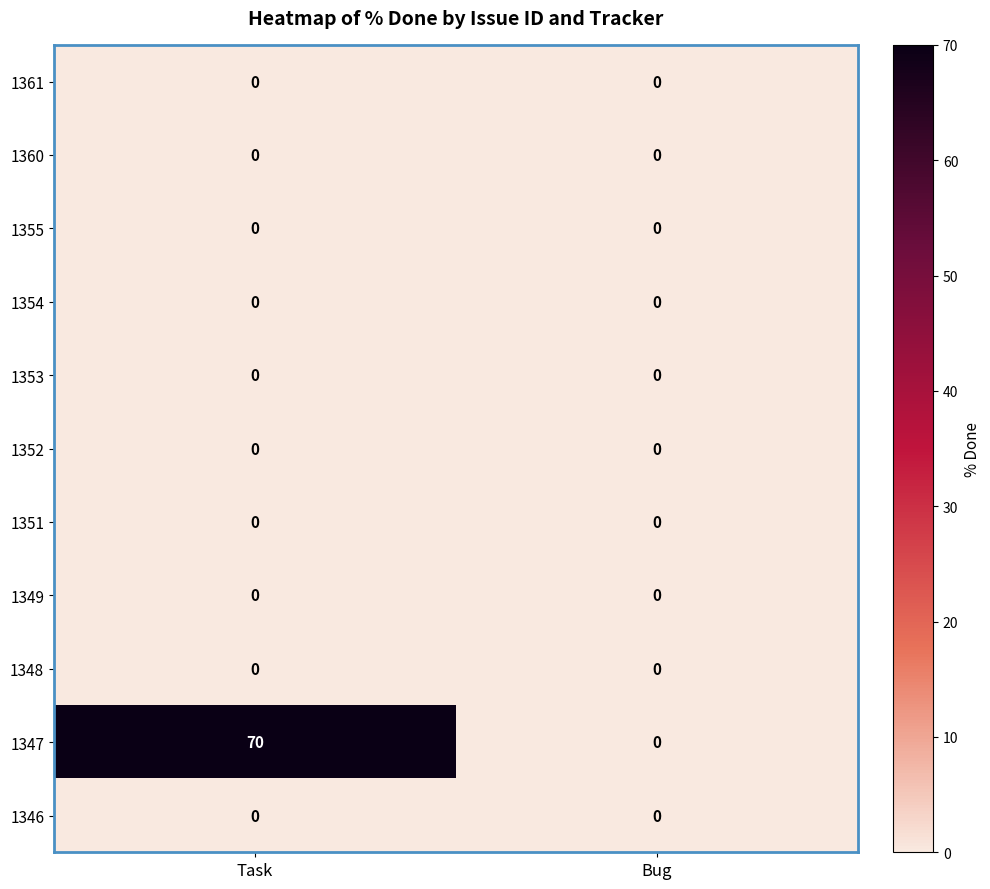

Reading left to right, transcribe all the data shown in this chart.

1361: Task=0	Bug=0
1360: Task=0	Bug=0
1355: Task=0	Bug=0
1354: Task=0	Bug=0
1353: Task=0	Bug=0
1352: Task=0	Bug=0
1351: Task=0	Bug=0
1349: Task=0	Bug=0
1348: Task=0	Bug=0
1347: Task=70	Bug=0
1346: Task=0	Bug=0